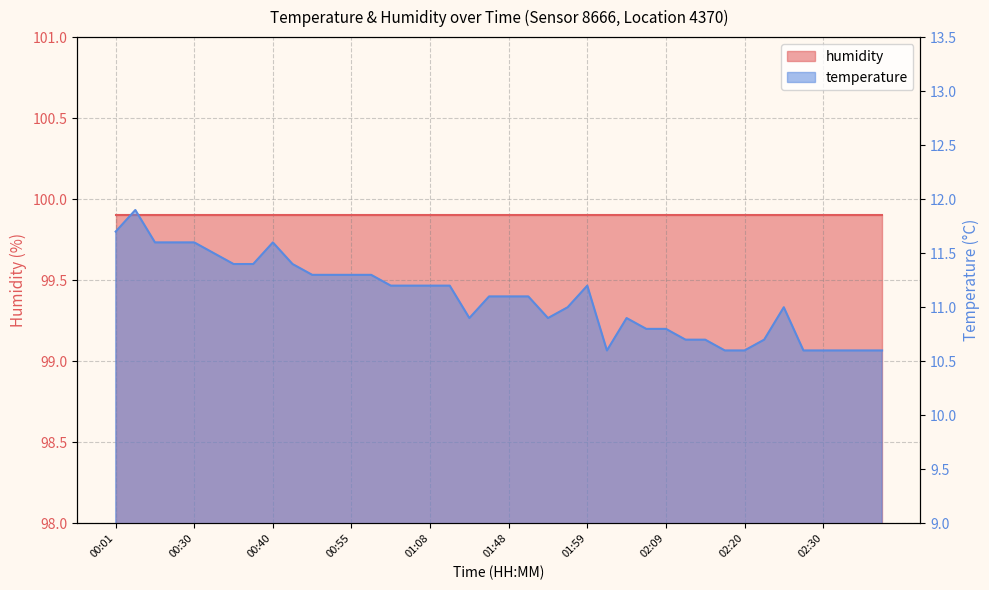

What is the maximum value shown in the chart?

11.9